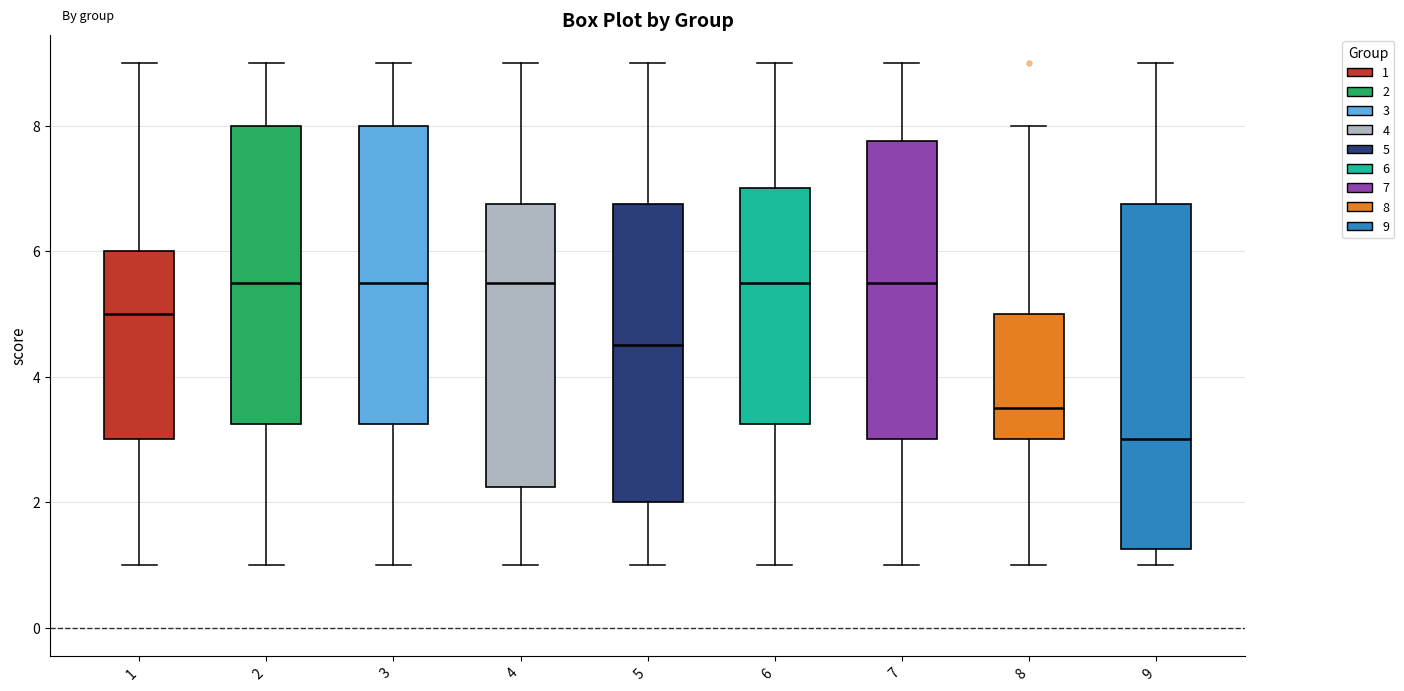

Where is the upper edge of the box at x = 3 on the y-axis? The values are not printed on the chart, so give them approximately, as read against the axis.

8.0